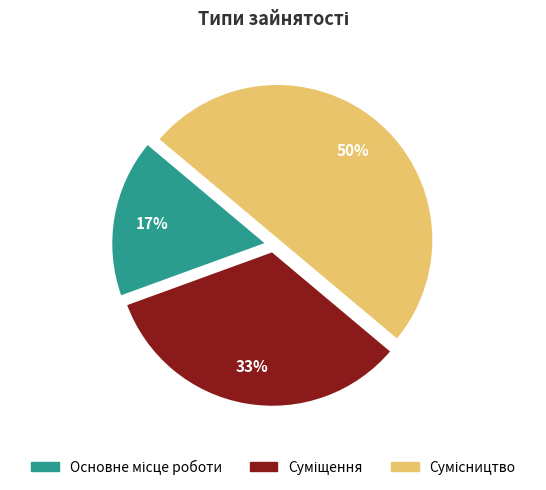

To the nearest percent, what is the difference between the largest and smallest slice percentages?

33%